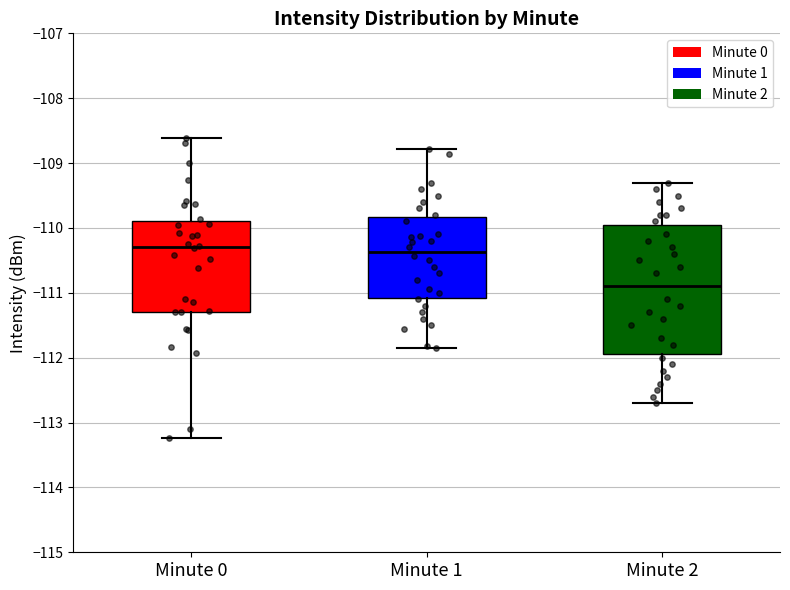

Reading left to right, transcribe this box plot: for each box, give where its median line is, the range the box spans, and where its two whiskers end, as read against the y-axis. The values are not printed on the chart, so give them approximately, as read against the axis.

Minute 0: median -110.3, box -111.3 to -109.9, whiskers -113.2 to -108.6
Minute 1: median -110.4, box -111.1 to -109.8, whiskers -111.8 to -108.8
Minute 2: median -110.9, box -111.9 to -109.9, whiskers -112.7 to -109.3